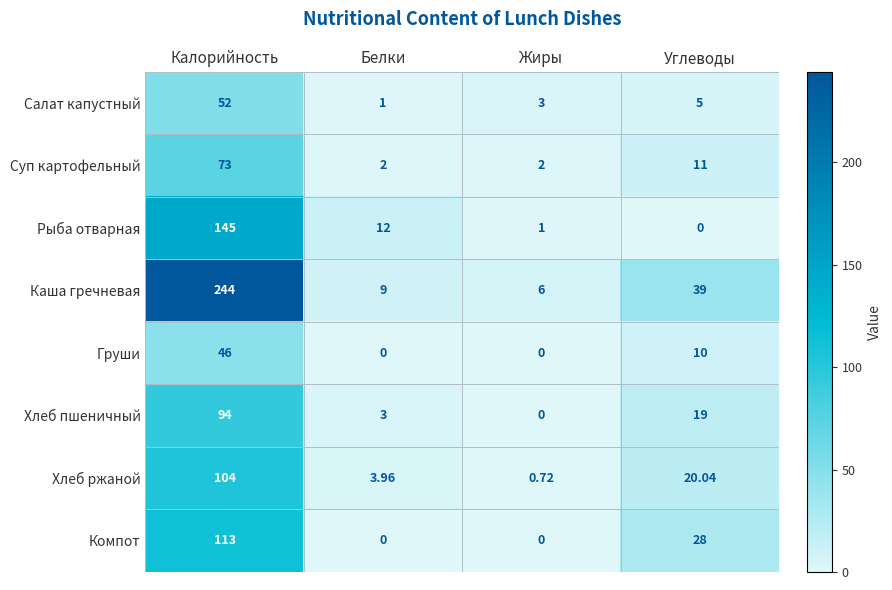

Which series changed the most between Калорийность and Углеводы?

Каша гречневая